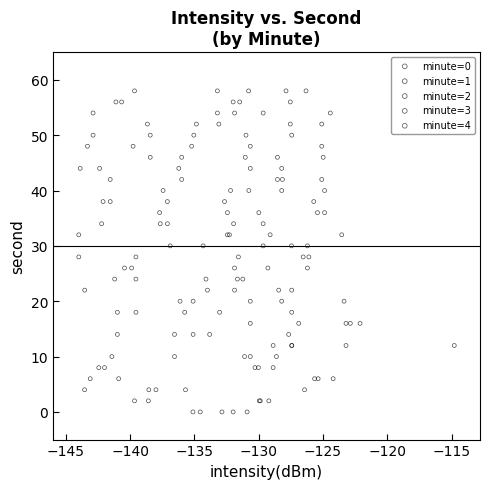

What are all the series names shown in the legend?

minute=0, minute=1, minute=2, minute=3, minute=4